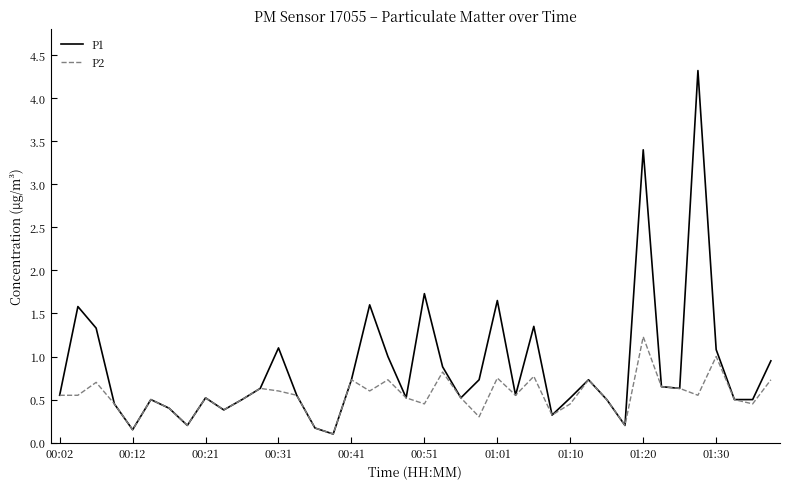

In P2, how many points are higher than both neighbors (excluding endpoints)?

12